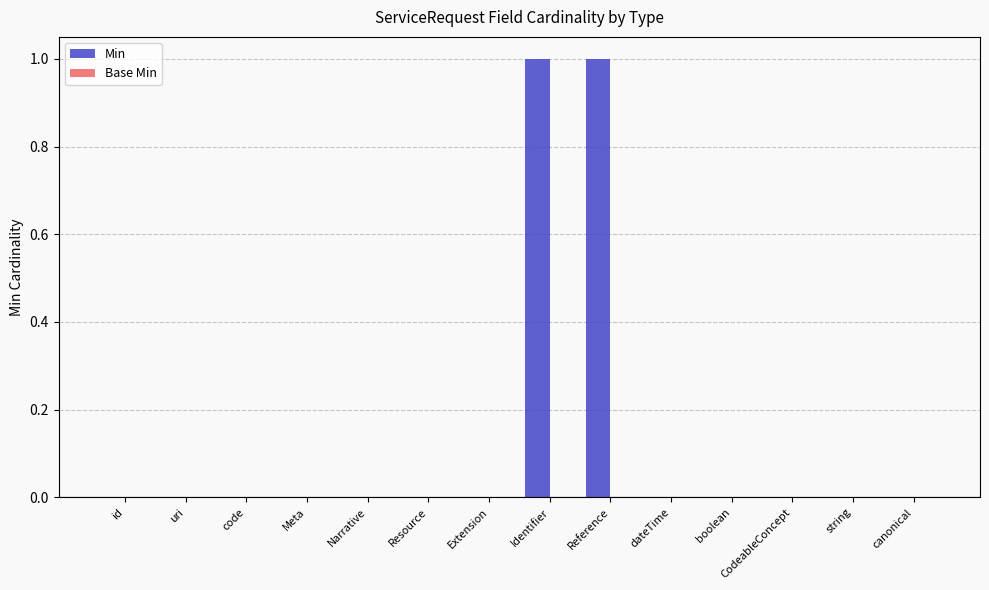

The chart shows a value of 1 at Identifier. True or false?

True